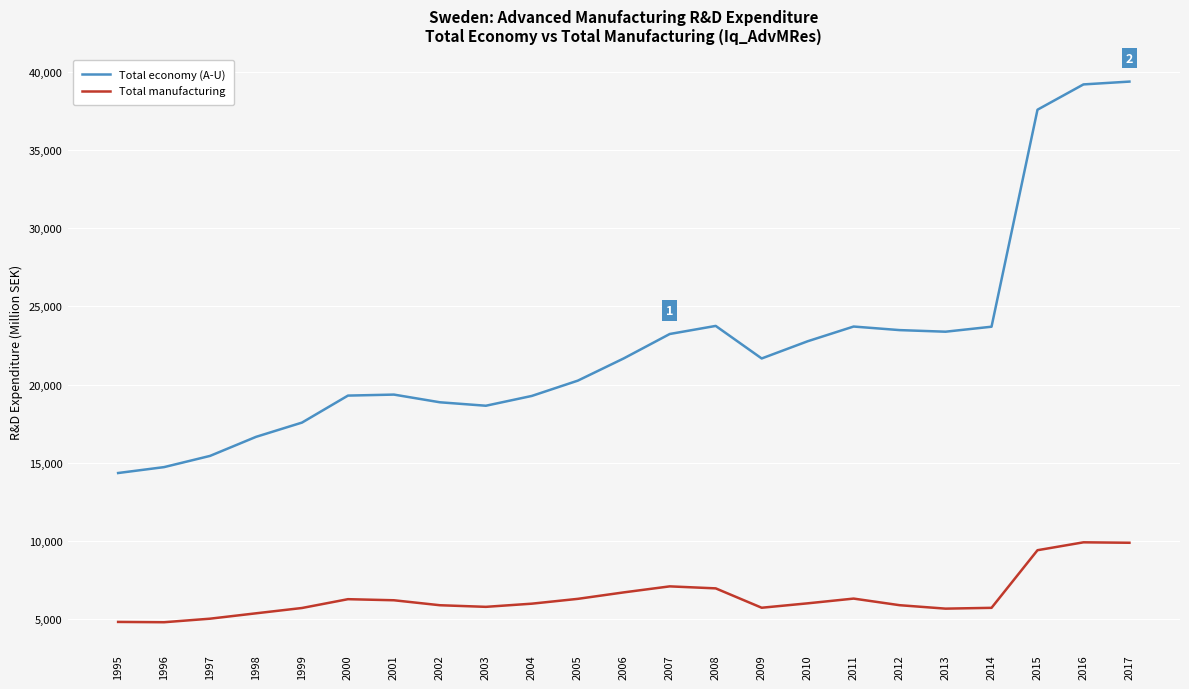

The value of Total manufacturing at 2015 is 2471.9. True or false?

False